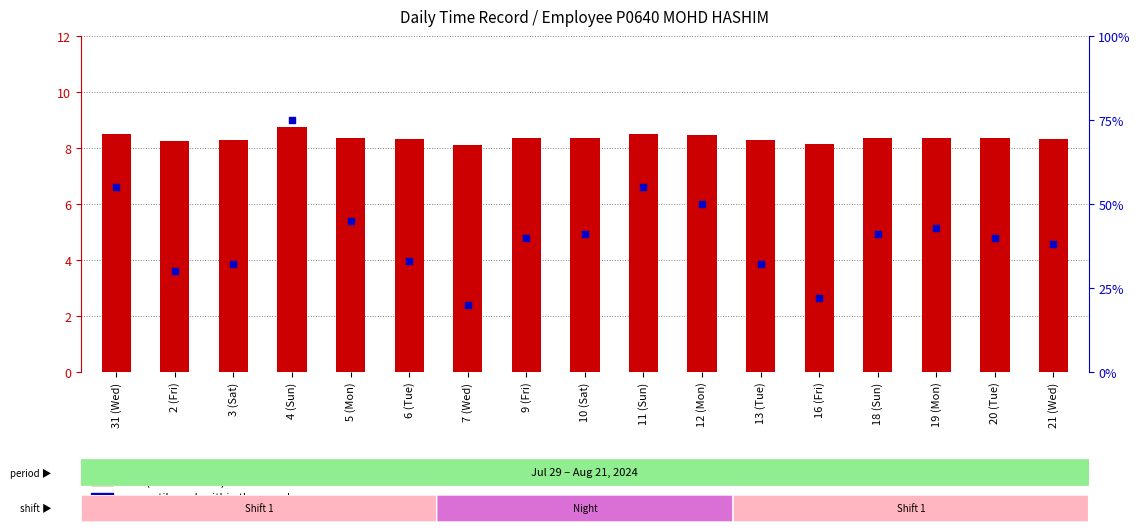

At which category is the sum across all series the highest?

4 (Sun)